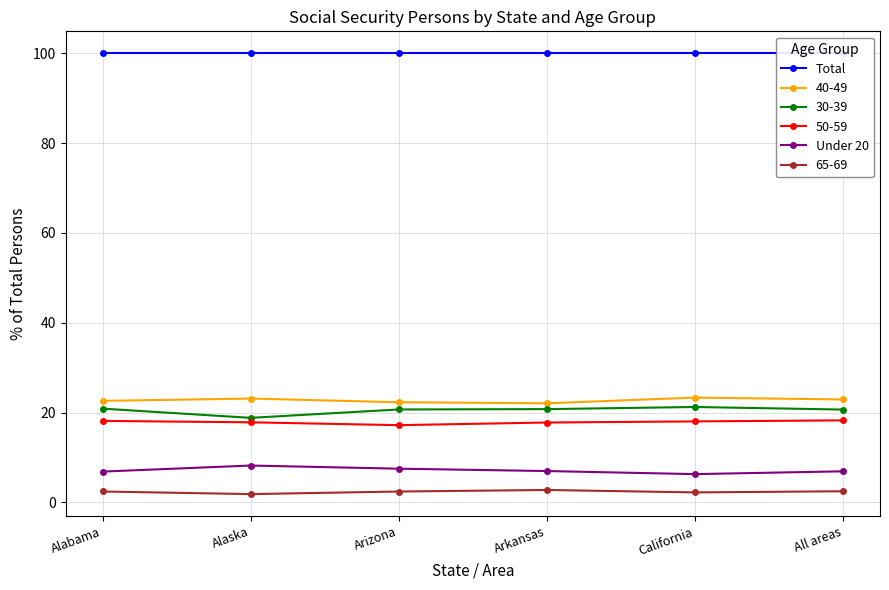

Is the value of Total at Arkansas greater than the value of Under 20 at Alabama?

Yes